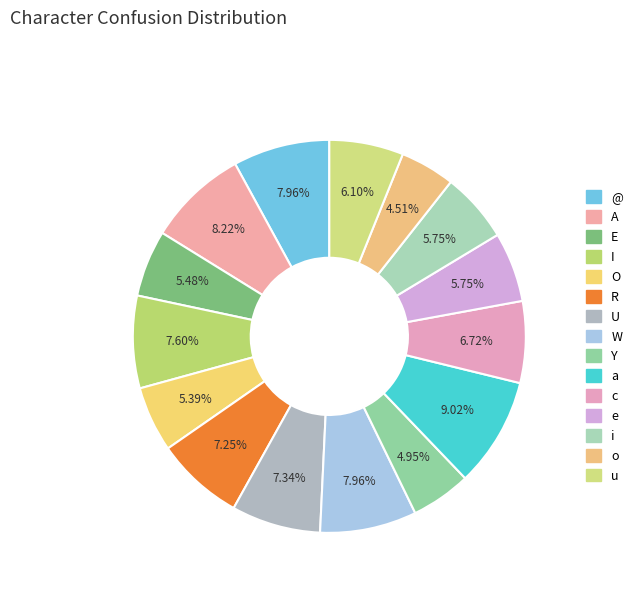

What is the largest slice in the pie chart?

a